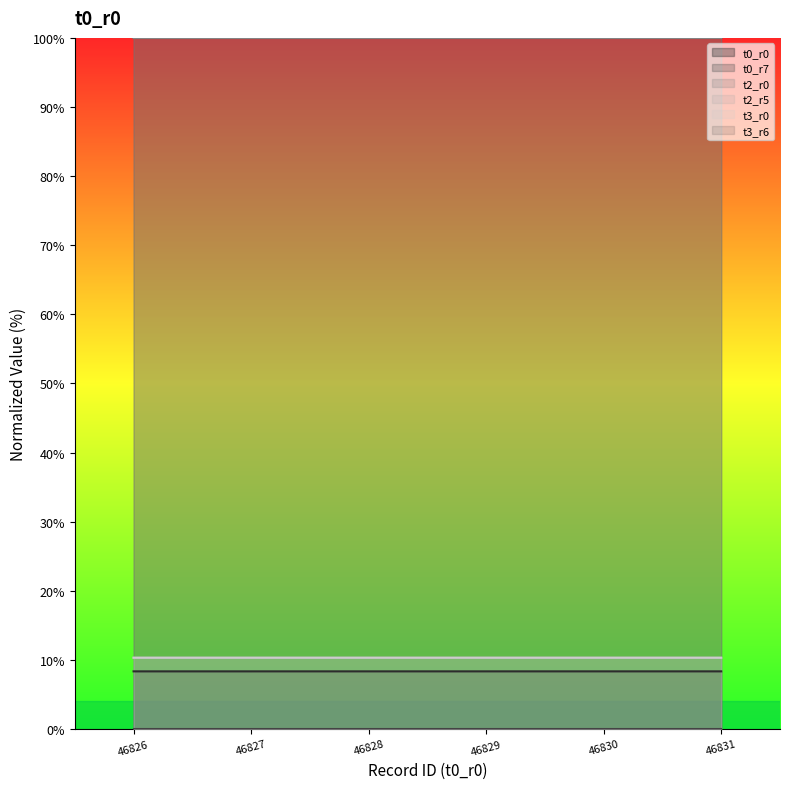

Is the value of t0_r0 at 46829 greater than the value of t3_r0 at 46829?

No